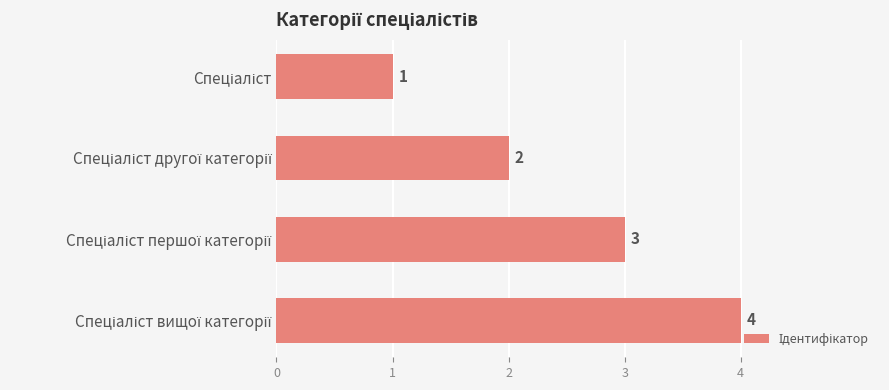

What is the maximum value shown in the chart?

4